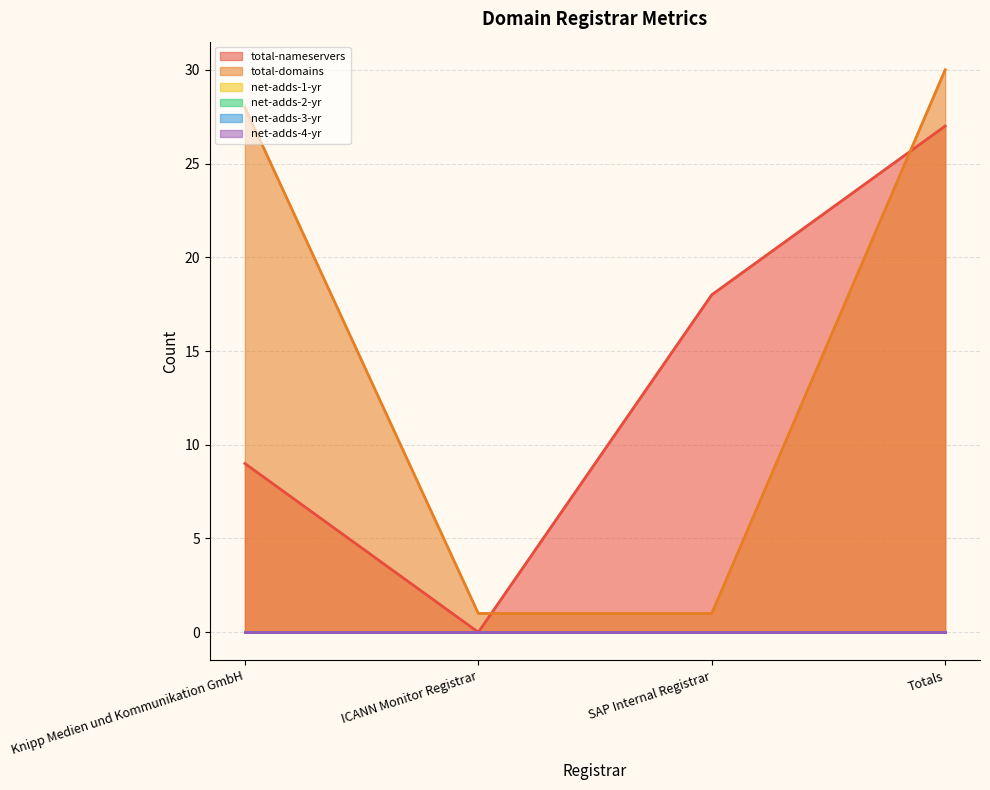

How many data points does each series have?

4